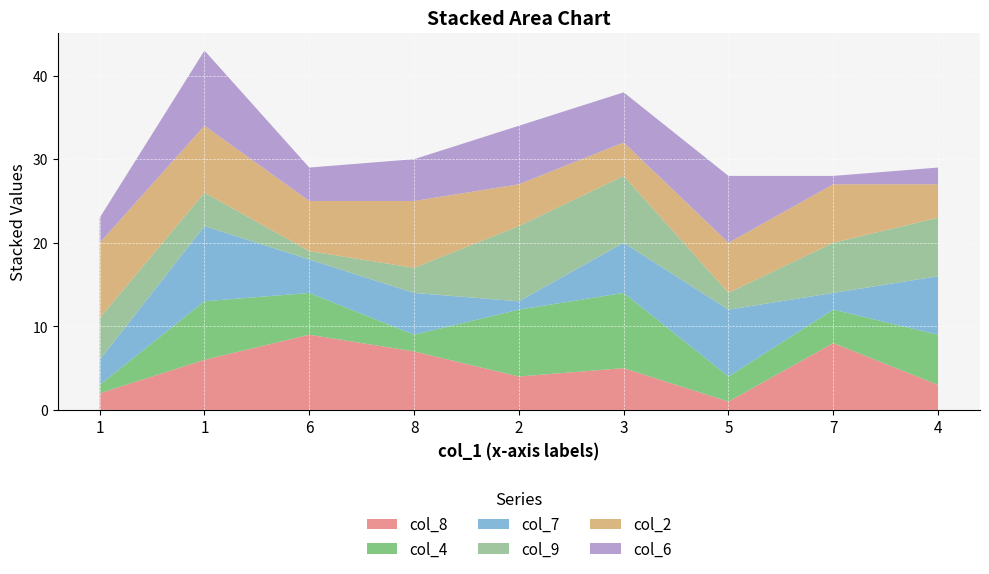

Reading right to left, what are all the values shown in this chart?

col_8: 4=3	7=8	5=1	3=5	2=4	8=7	6=9	1=6	1=2
col_4: 4=6	7=4	5=3	3=9	2=8	8=2	6=5	1=7	1=1
col_7: 4=7	7=2	5=8	3=6	2=1	8=5	6=4	1=9	1=3
col_9: 4=7	7=6	5=2	3=8	2=9	8=3	6=1	1=4	1=5
col_2: 4=4	7=7	5=6	3=4	2=5	8=8	6=6	1=8	1=9
col_6: 4=2	7=1	5=8	3=6	2=7	8=5	6=4	1=9	1=3